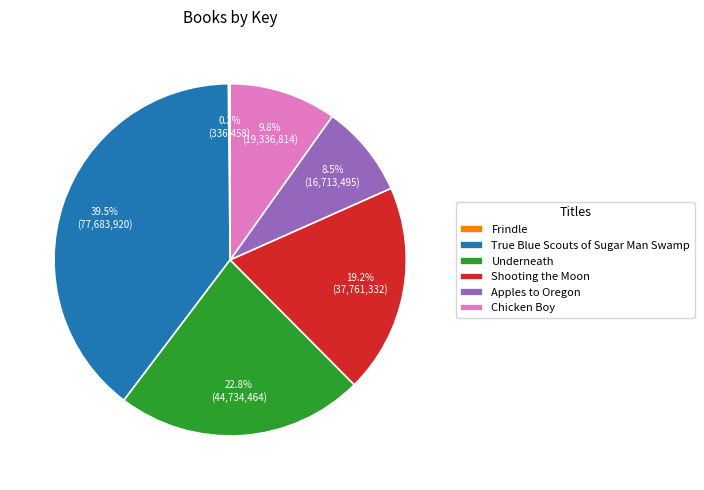

Is Chicken Boy the majority of the pie?

No